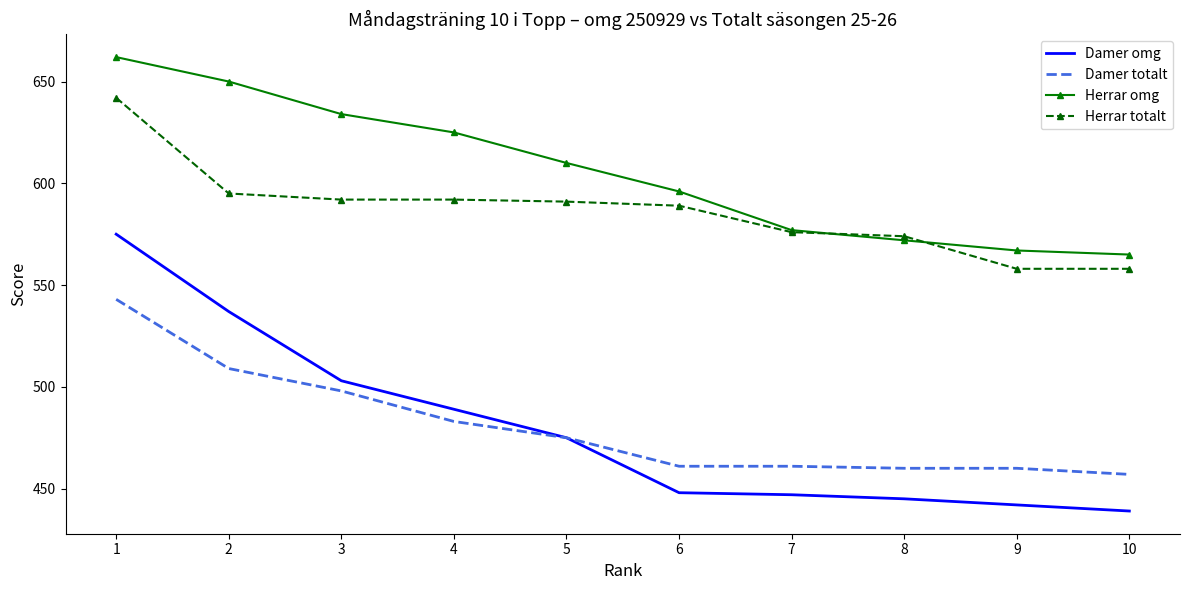

List the series in order of their peak value, lowest first.

Damer totalt, Damer omg, Herrar totalt, Herrar omg